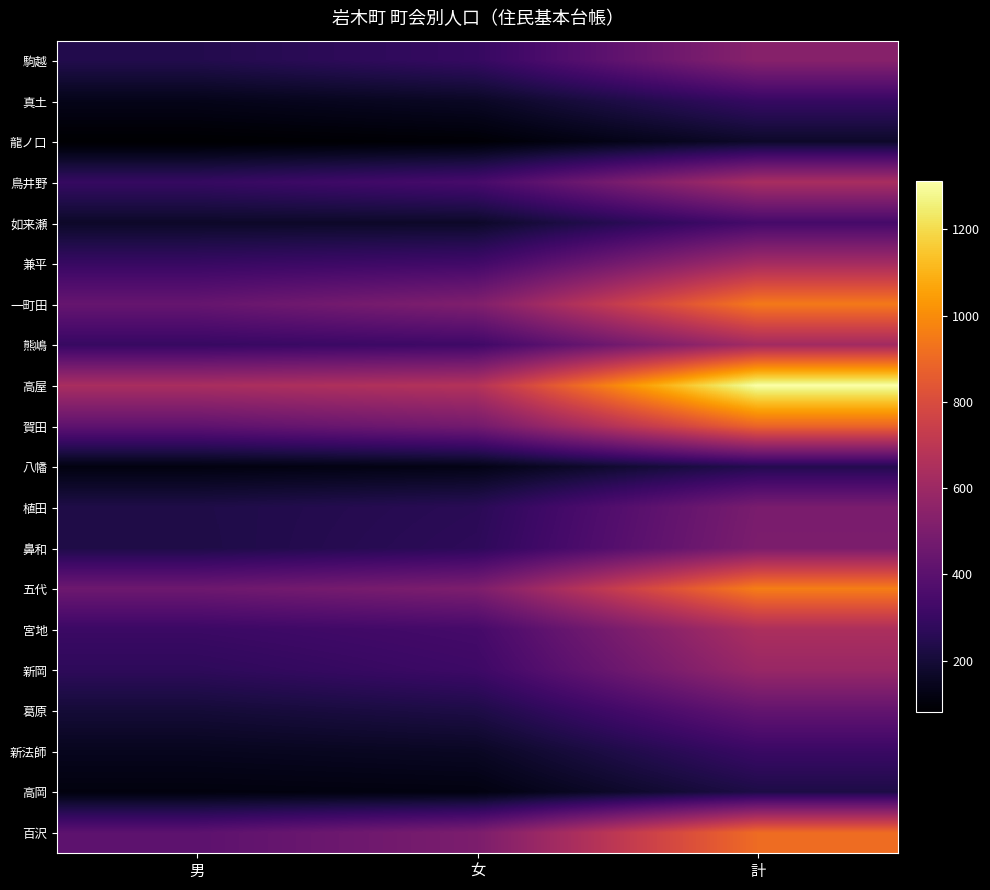

Which category has the highest value across all series?

計